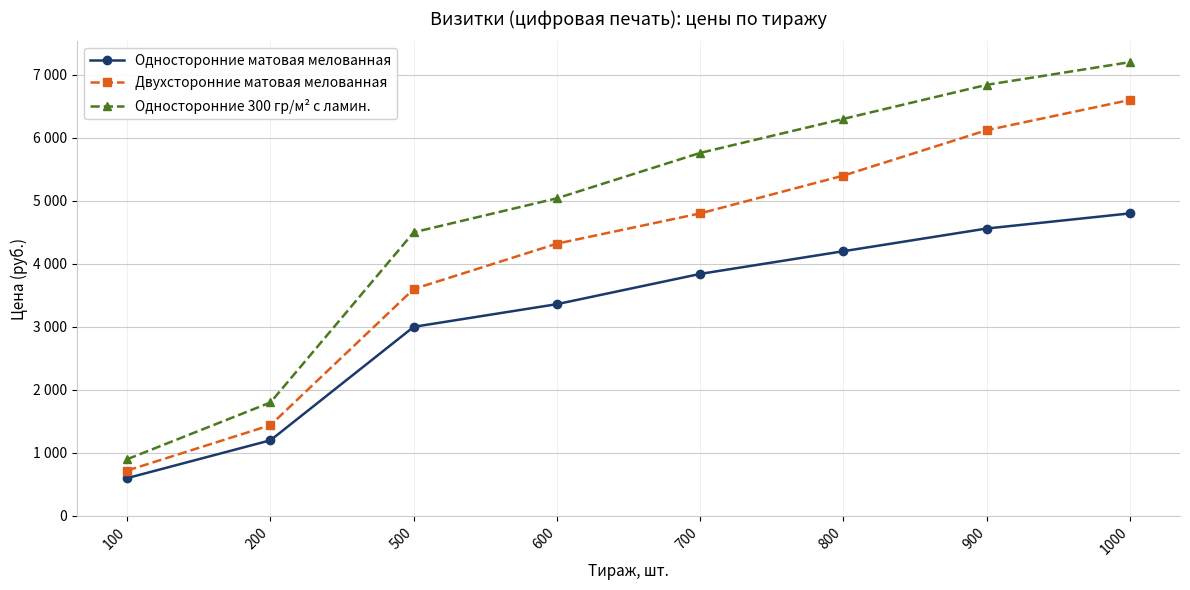

Does the chart have visible grid lines?

Yes